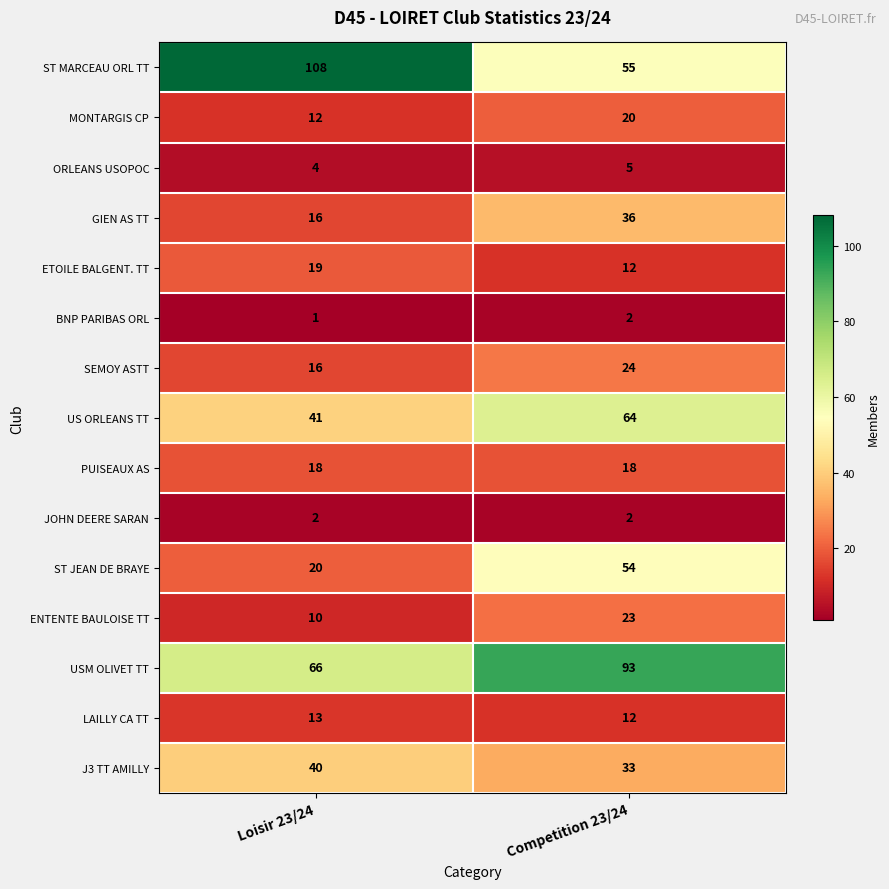

How many series are shown in this chart?

15